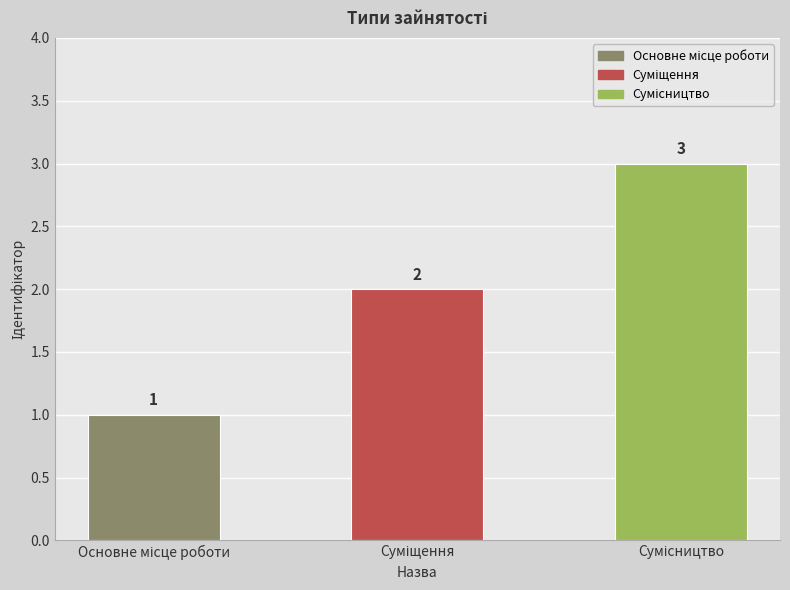

What is the maximum value shown in the chart?

3